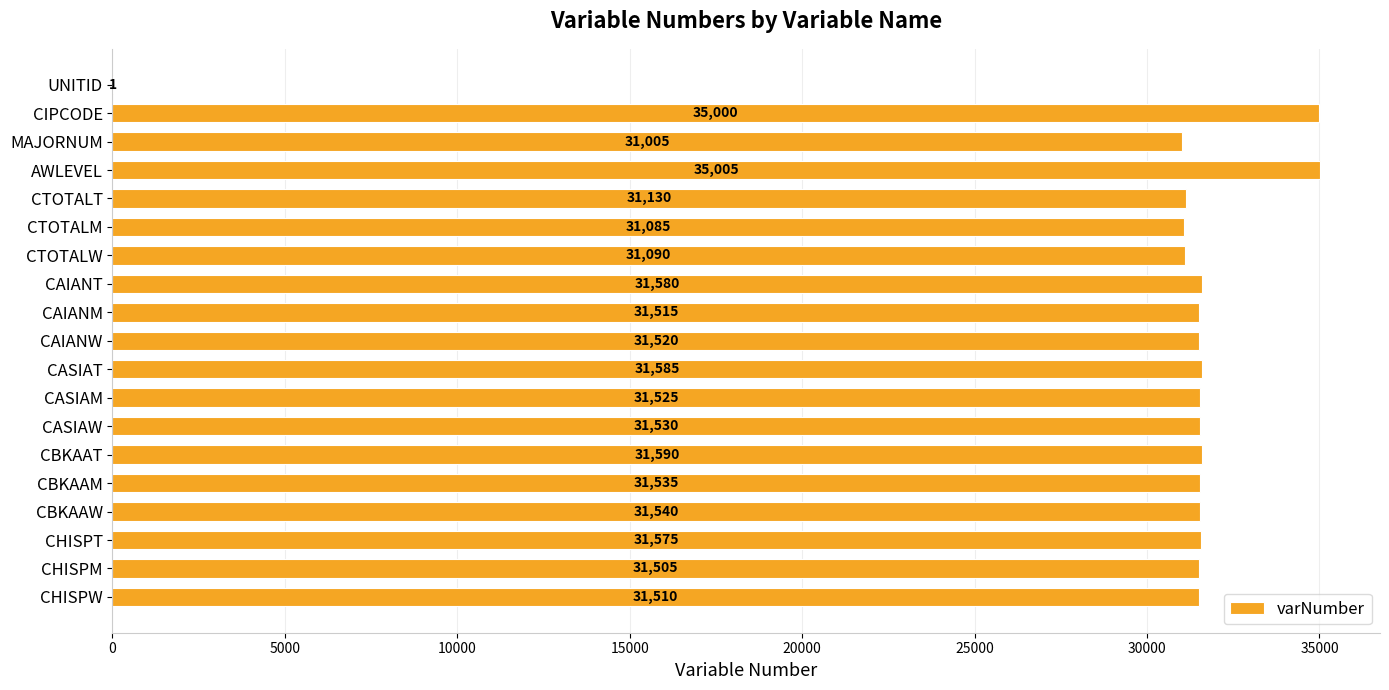

What is the sum of all values?

572826